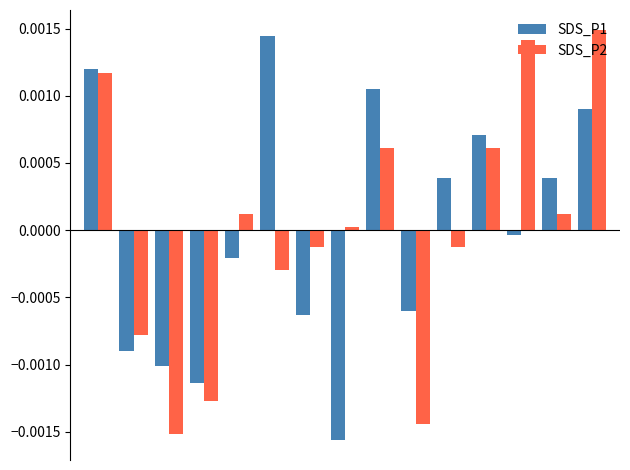

What are all the series names shown in the legend?

SDS_P1, SDS_P2